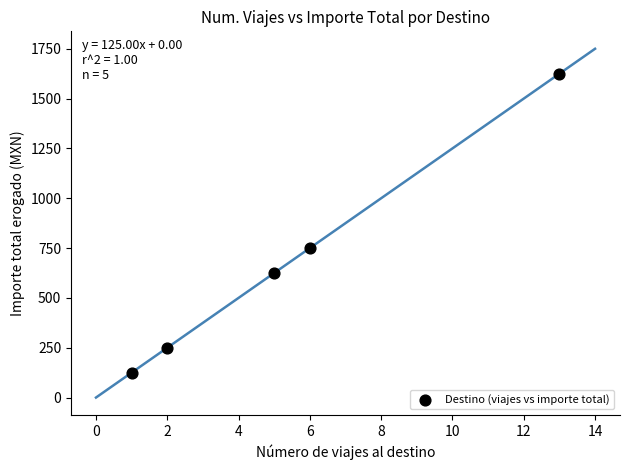

What is the average X value?

5